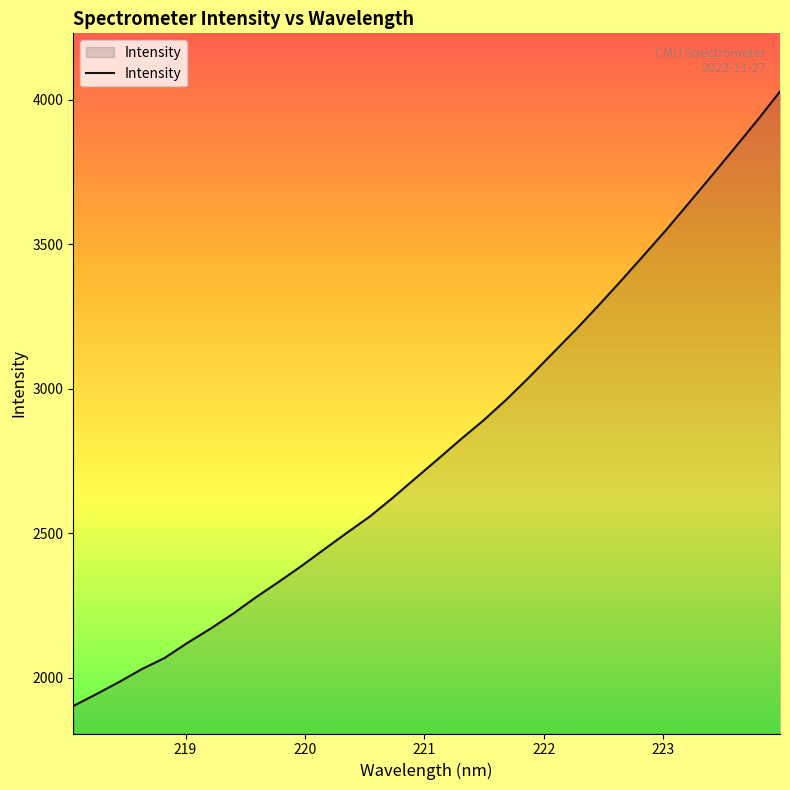

What is the difference between the second highest and second lowest values?

1986.1